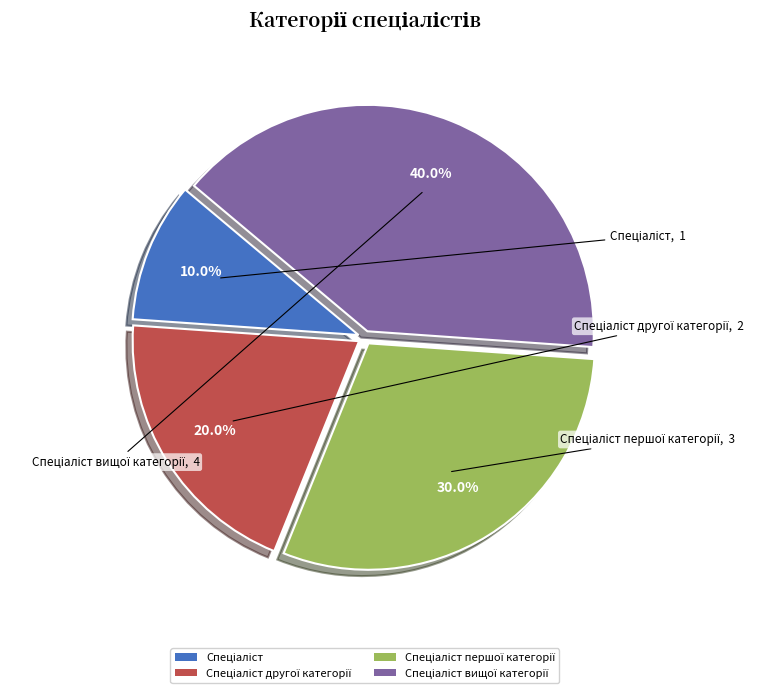

Is there any slice that represents more than half of the pie?

No